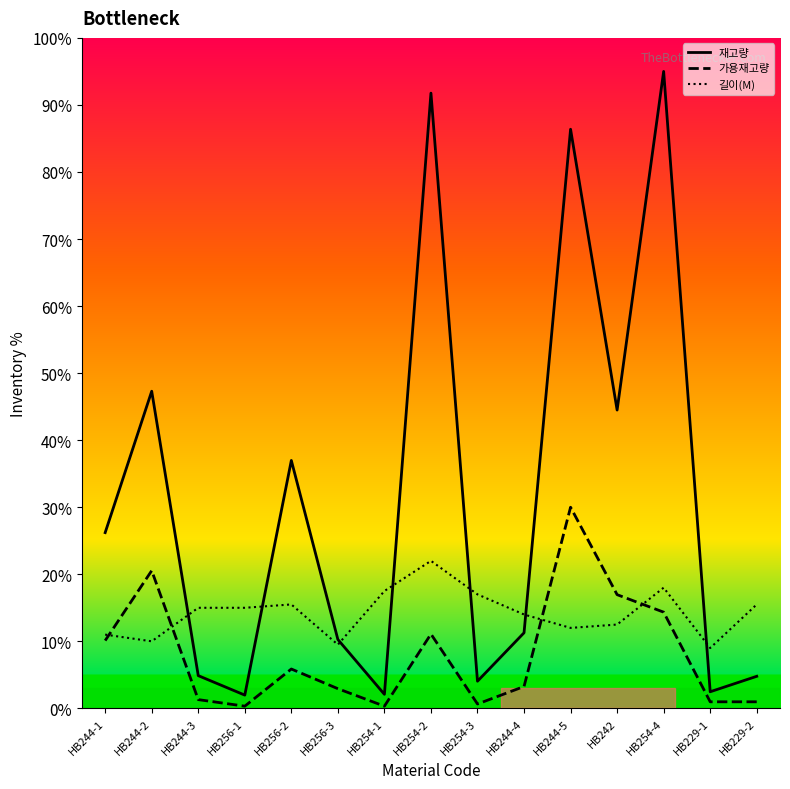

Rank the series by their average value, from highest to lowest.

재고량, 길이(M), 가용재고량